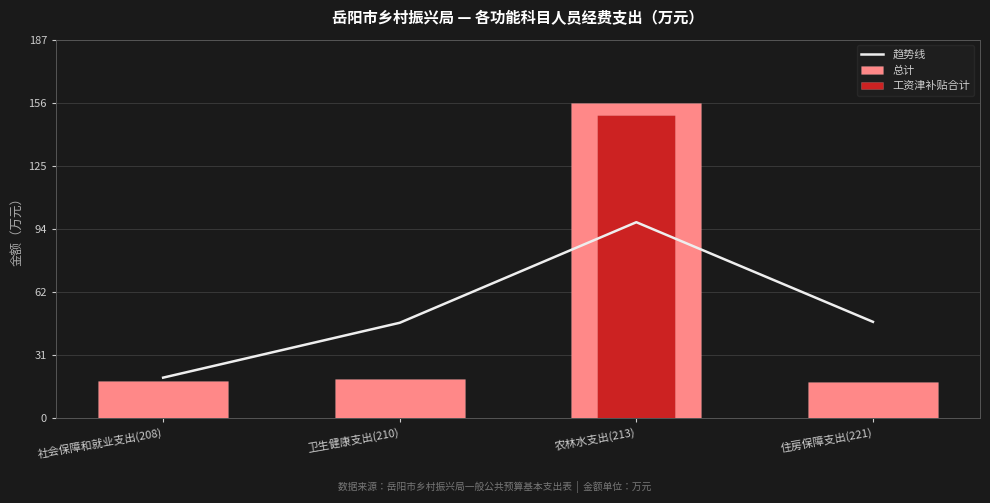

What is the average value of the 总计 series?

52.8